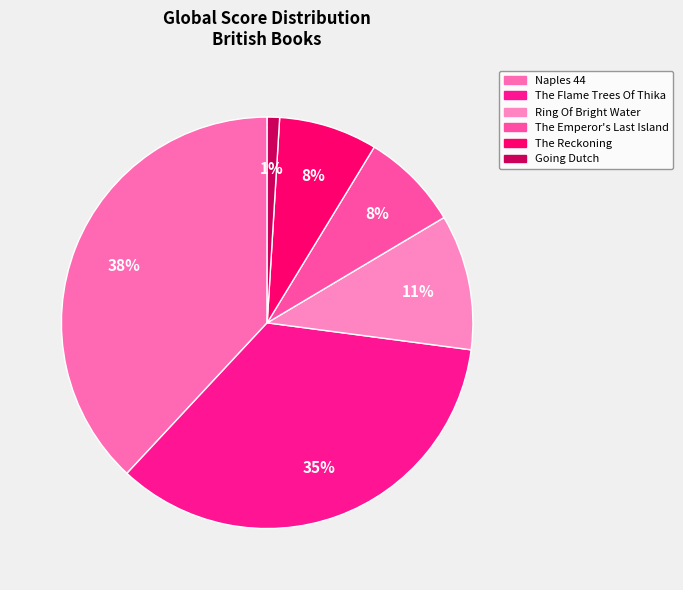

Rank the categories by value from lowest to highest.

Going Dutch, The Emperor's Last Island, The Reckoning, Ring Of Bright Water, The Flame Trees Of Thika, Naples 44